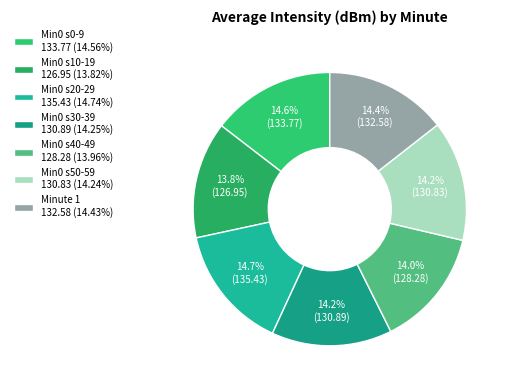

Count the number of slices in the pie.

7